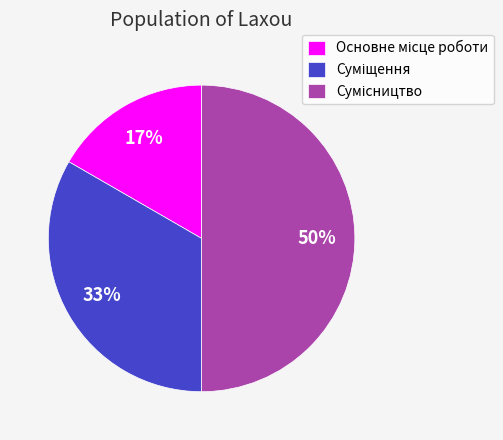

To the nearest percent, what is the difference between the largest and smallest slice percentages?

33%